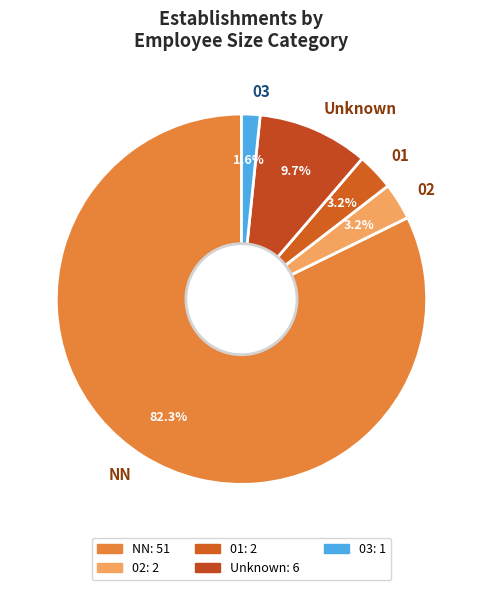

Does 03 represent more than half of the total?

No